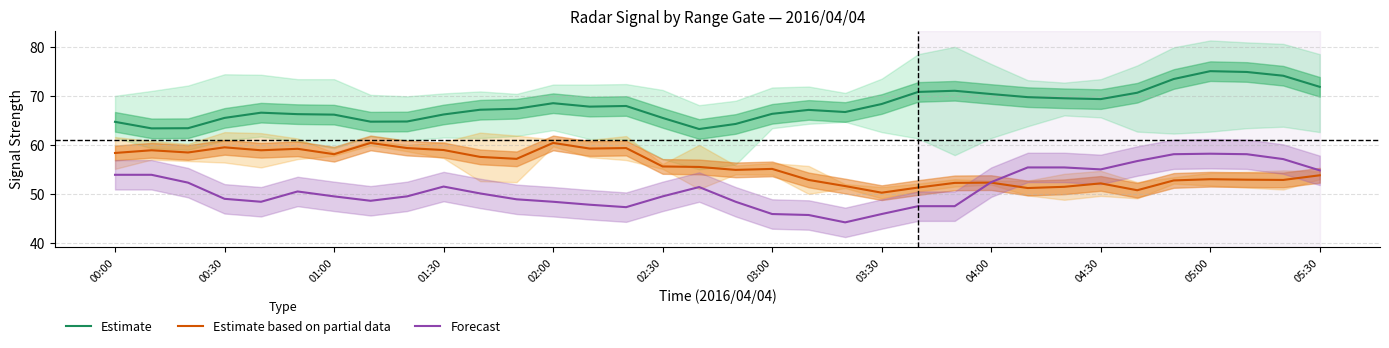

How many values in the Forecast series exceed 50?

17